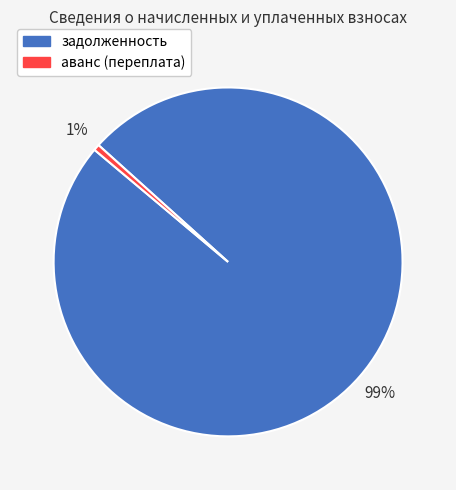

Between аванс (переплата) and задолженность, which is larger?

задолженность